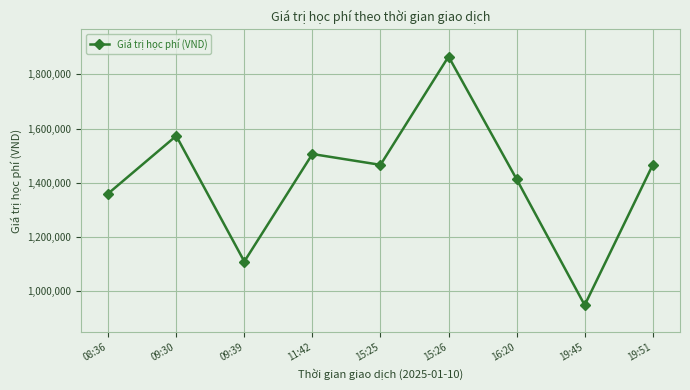

At which category does the data reach its first local peak?

09:30